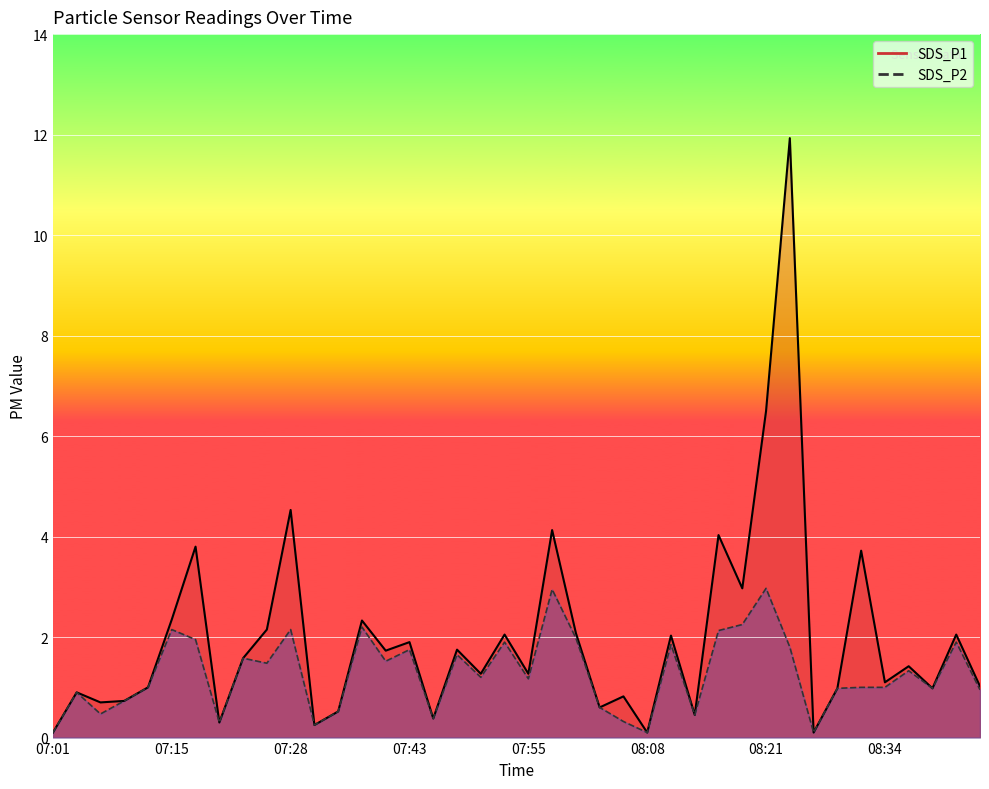

What is the difference between the second highest and second lowest values in the SDS_P2 series?

2.9